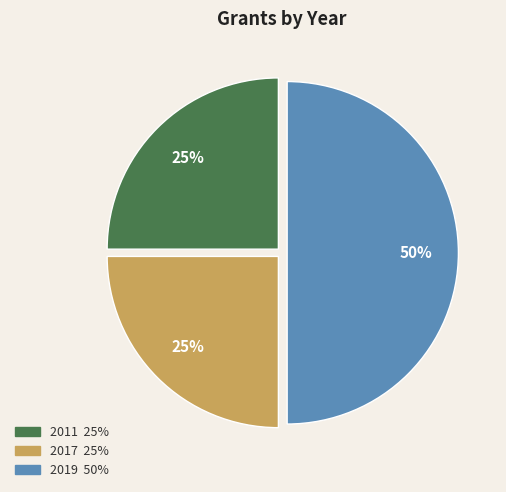

Between 2019 and 2017, which is larger?

2019